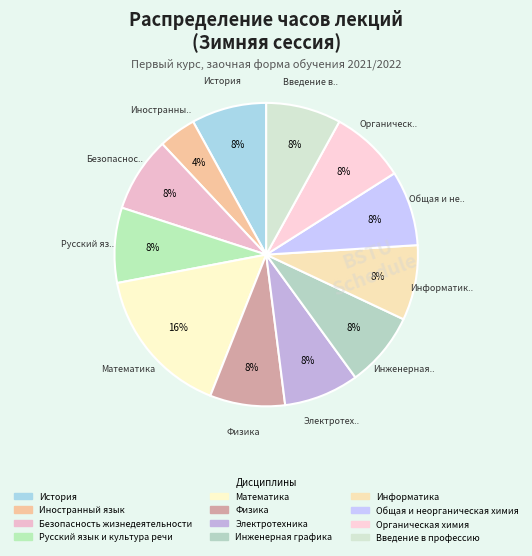

What portion of the pie excludes Органическая химия?

92.0%